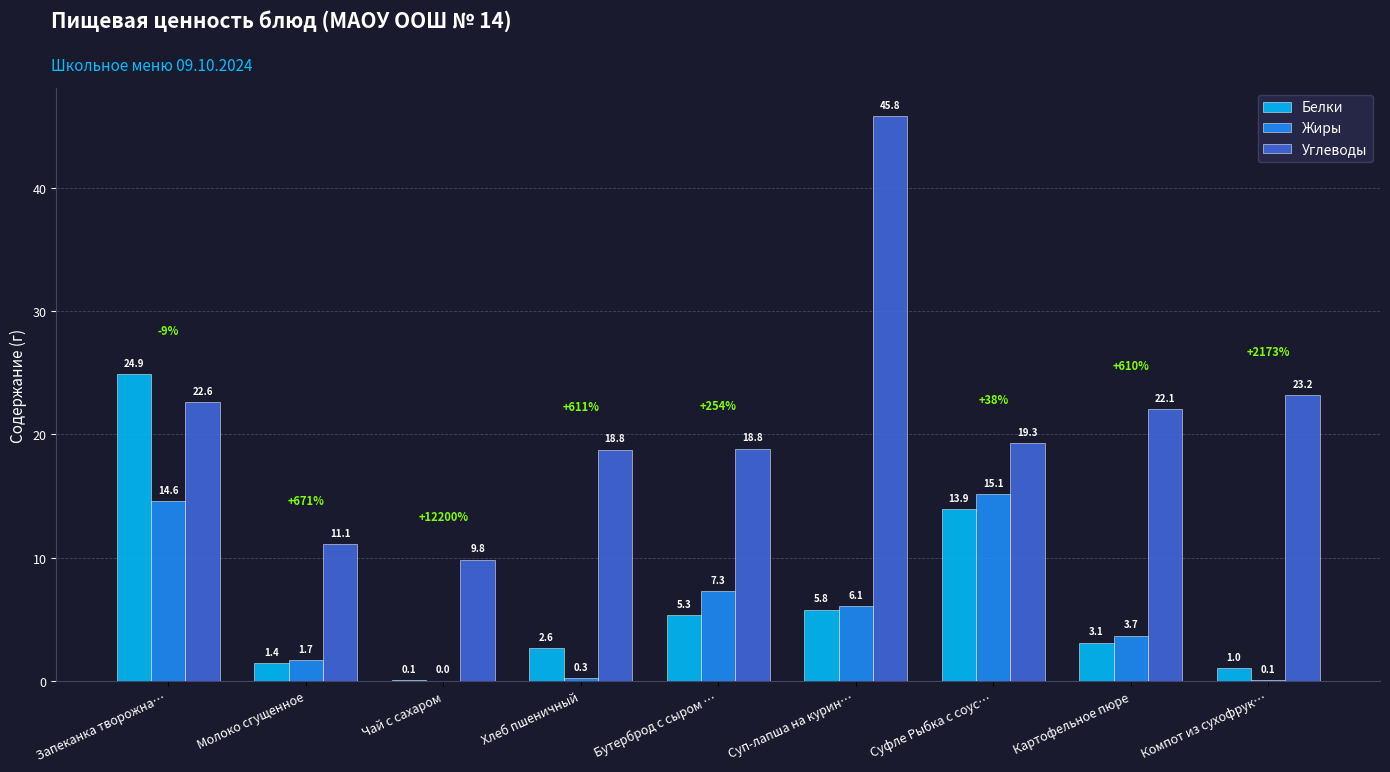

Is the value of Углеводы at Хлеб пшеничный greater than the value of Белки at Запеканка творожна…?

No